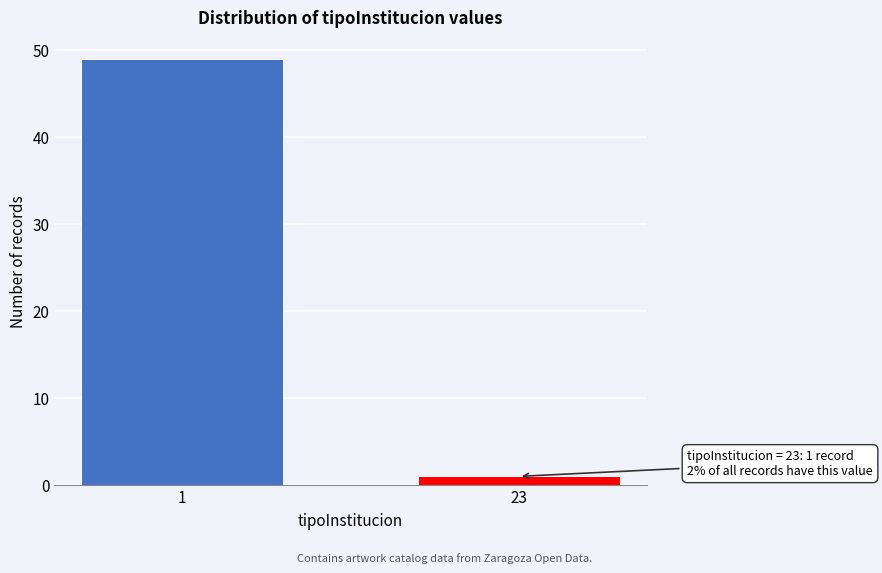

Reading left to right, list all the values displayed in this chart.

1=49	23=1